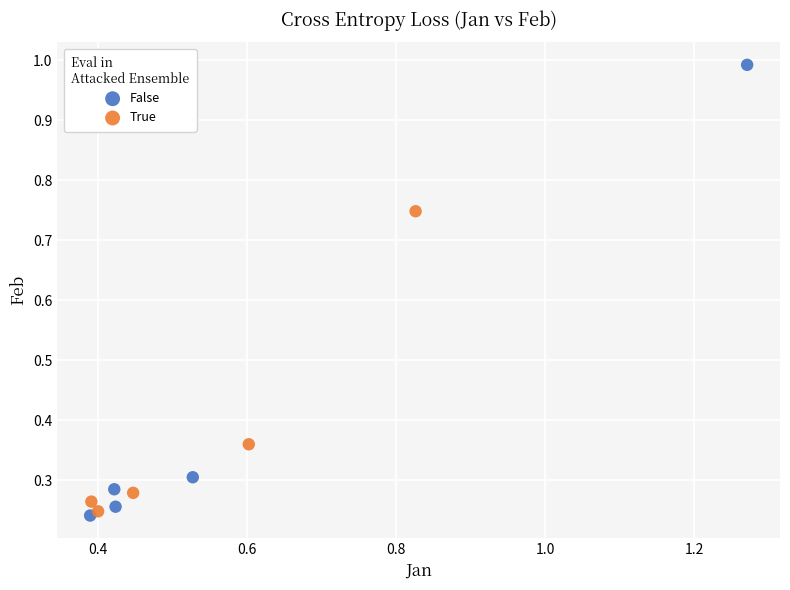

Which series has the largest Y range (max minus min)?

False